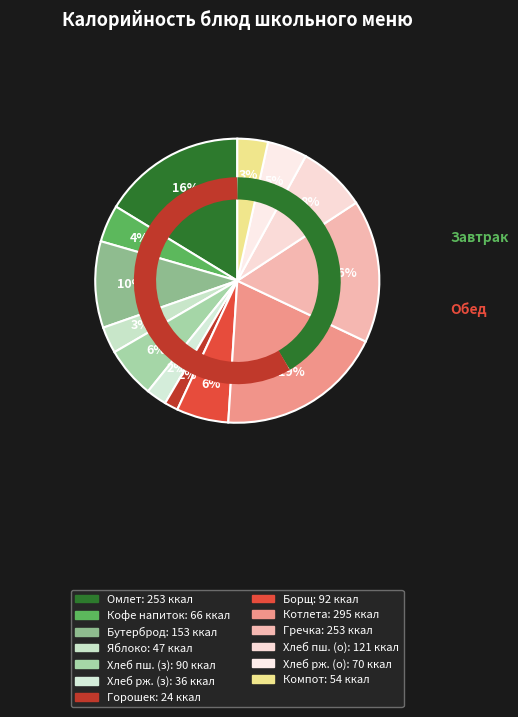

Which category has the smallest portion of the pie?

Горошек зеленый консервированный